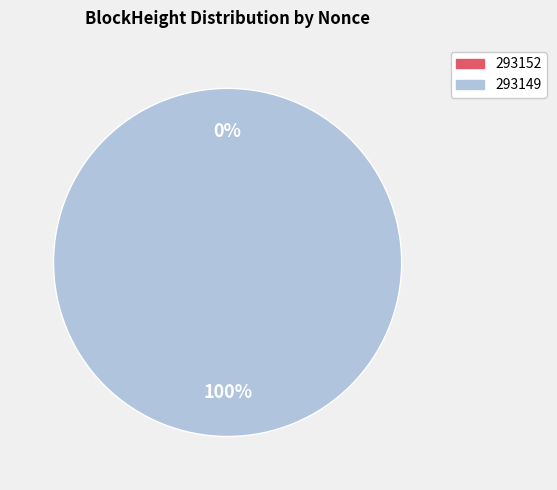

Does 293149 account for over 50% of the chart?

Yes